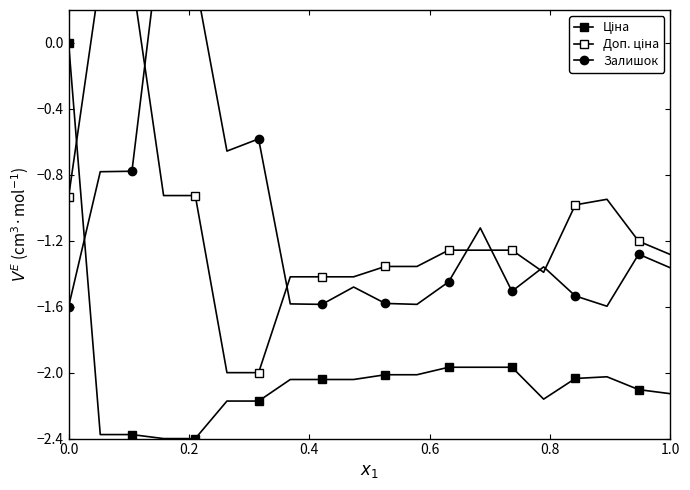

Is the value of Доп. ціна at 0.6 greater than the value of Ціна at 7?

Yes